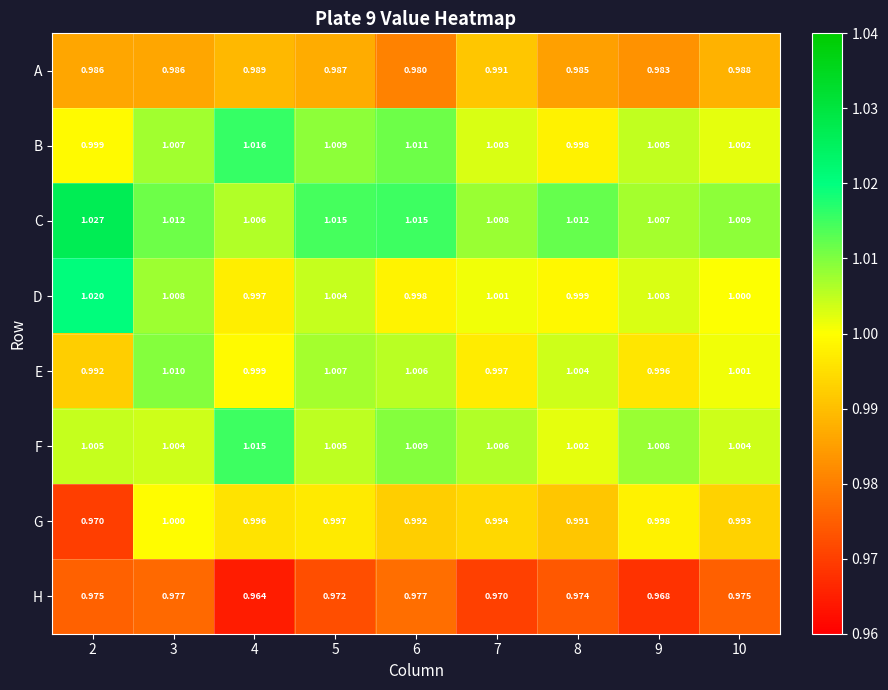

At which category is the sum across all series the highest?

3